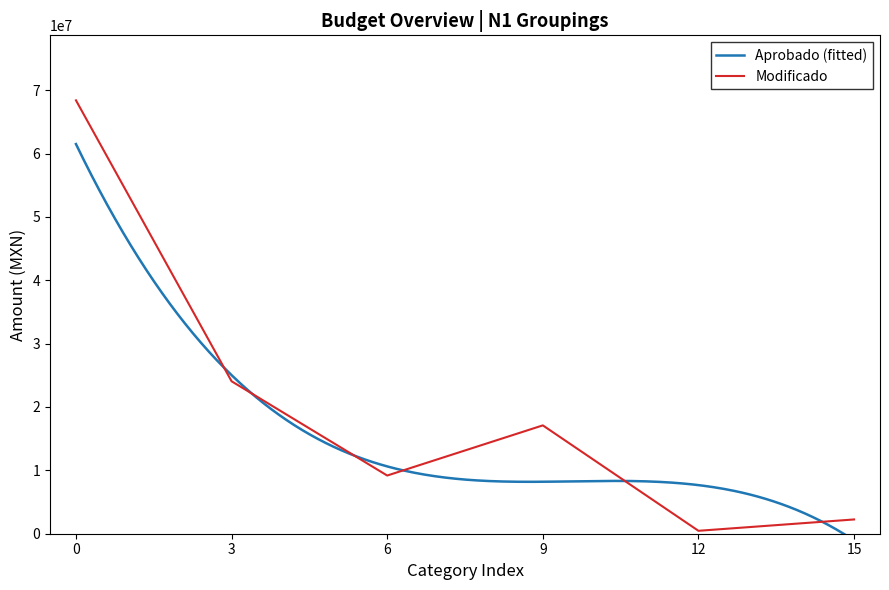

Rank the categories by Modificado value from highest to lowest.

0, 3, 9, 6, 15, 12